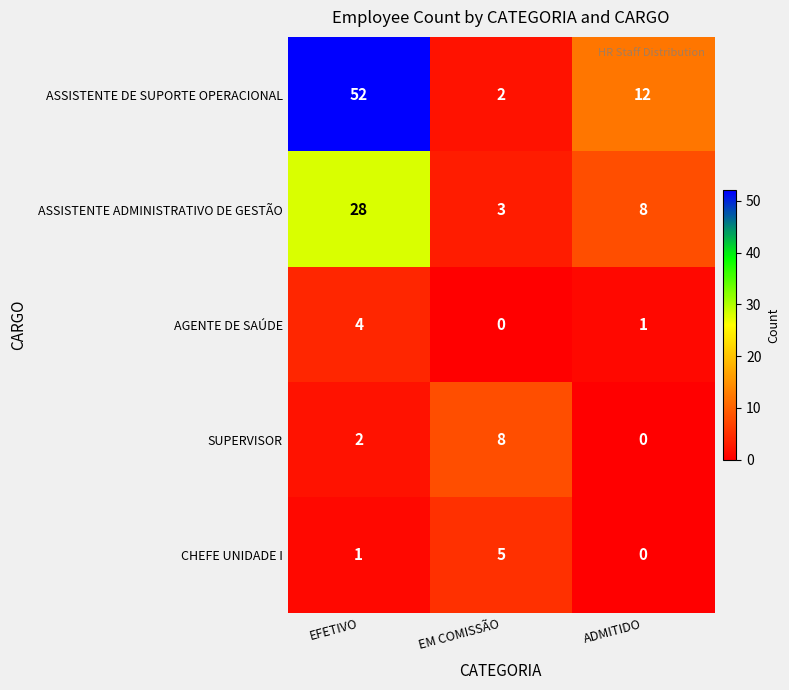

Where is AGENTE DE SAÚDE nearest to the value 2?

ADMITIDO